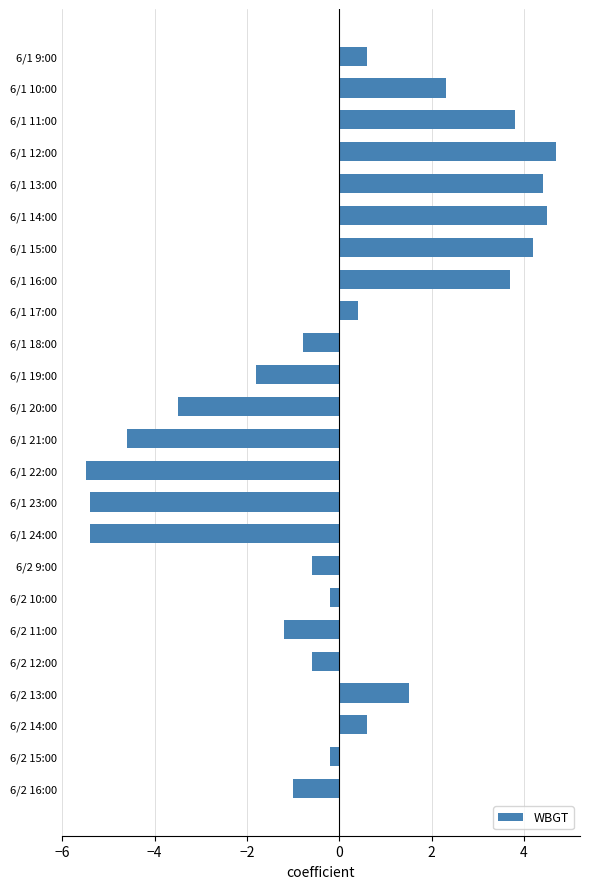

Reading bottom to top, what are all the values shown in this chart?

-1.0	-0.2	0.6	1.5	-0.6	-1.2	-0.2	-0.6	-5.4	-5.4	-5.5	-4.6	-3.5	-1.8	-0.8	0.4	3.7	4.2	4.5	4.4	4.7	3.8	2.3	0.6